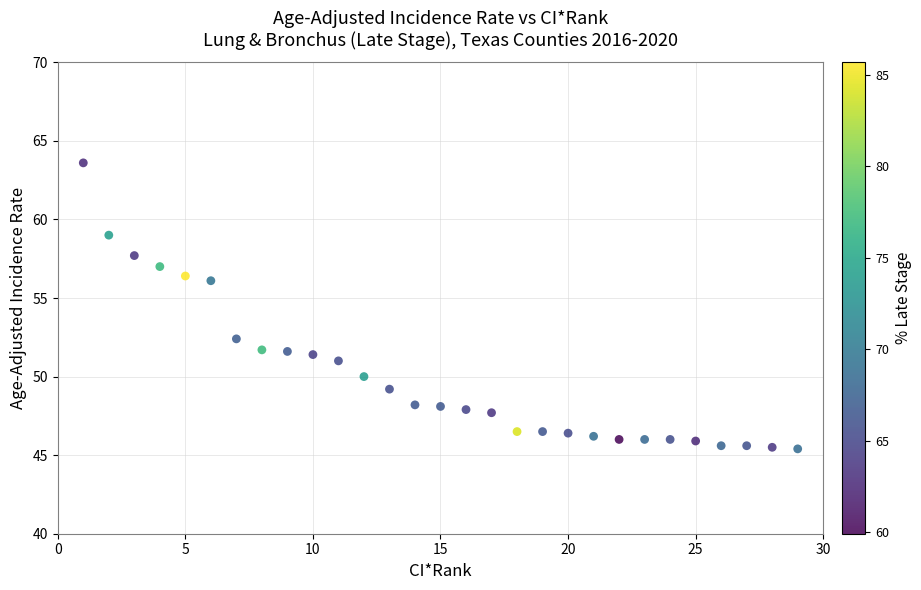

What Y value in the scatter plot is closest to 54?

52.4